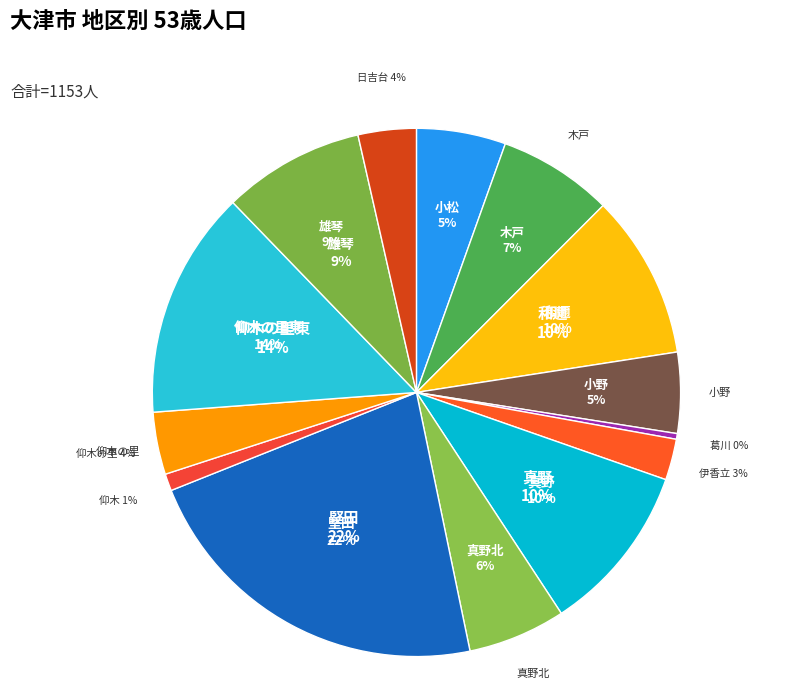

What is the total percentage of 仰木の里 and 小松?

9.3%